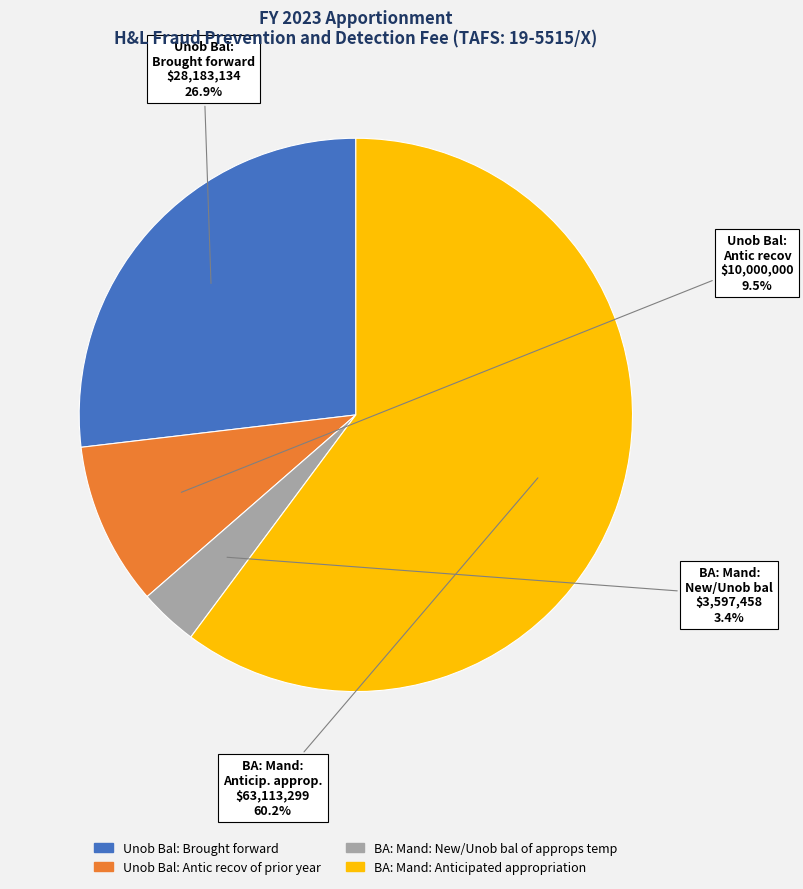

Which category accounts for the majority?

BA: Mand: Anticipated appropriation